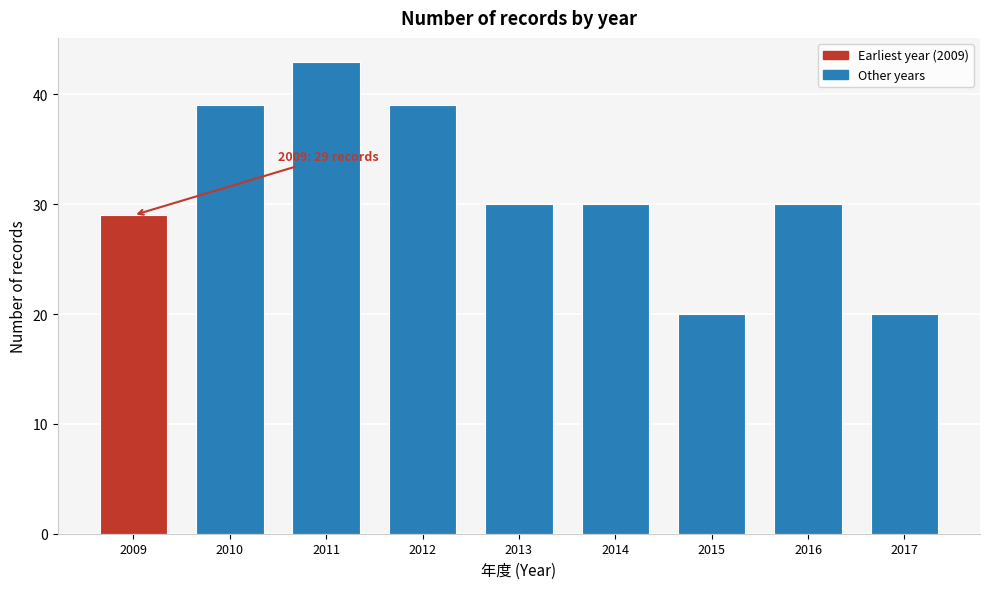

Reading left to right, extract all data points from this chart.

2009=29	2010=39	2011=43	2012=39	2013=30	2014=30	2015=20	2016=30	2017=20